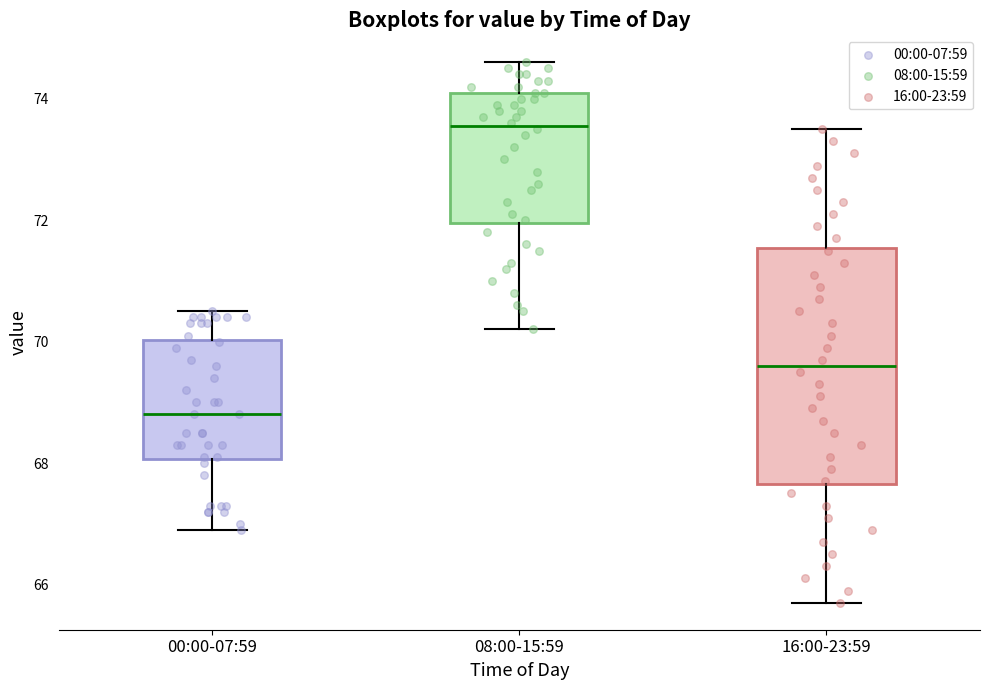

Where is the upper edge of the box for 08:00-15:59 on the y-axis? The values are not printed on the chart, so give them approximately, as read against the axis.

74.2